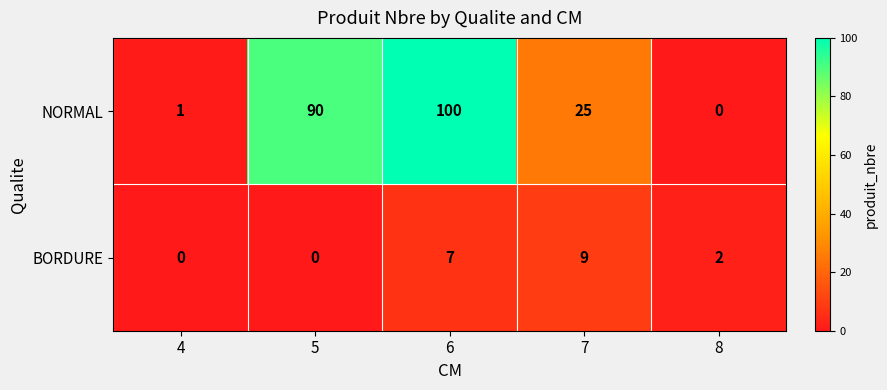

Rank the series at 6 from lowest to highest value.

BORDURE, NORMAL